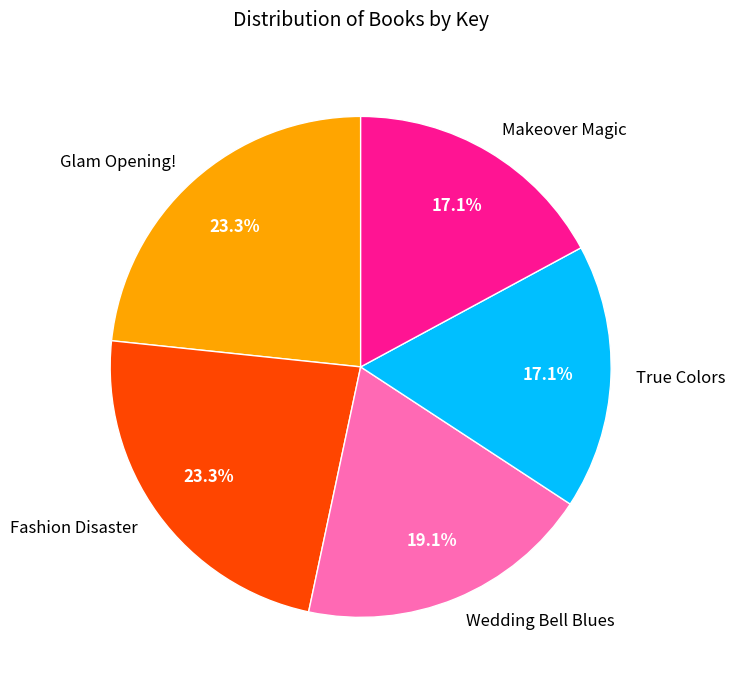

What is the ratio of the value at Glam Opening! to the value at True Colors?

1.4